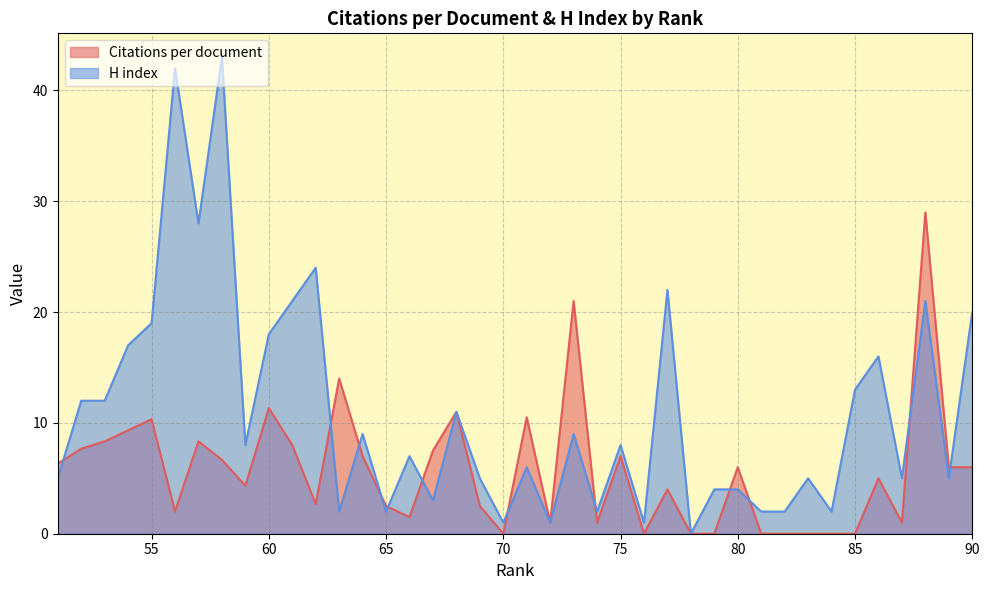

How many data points in H index are less than 8?

20